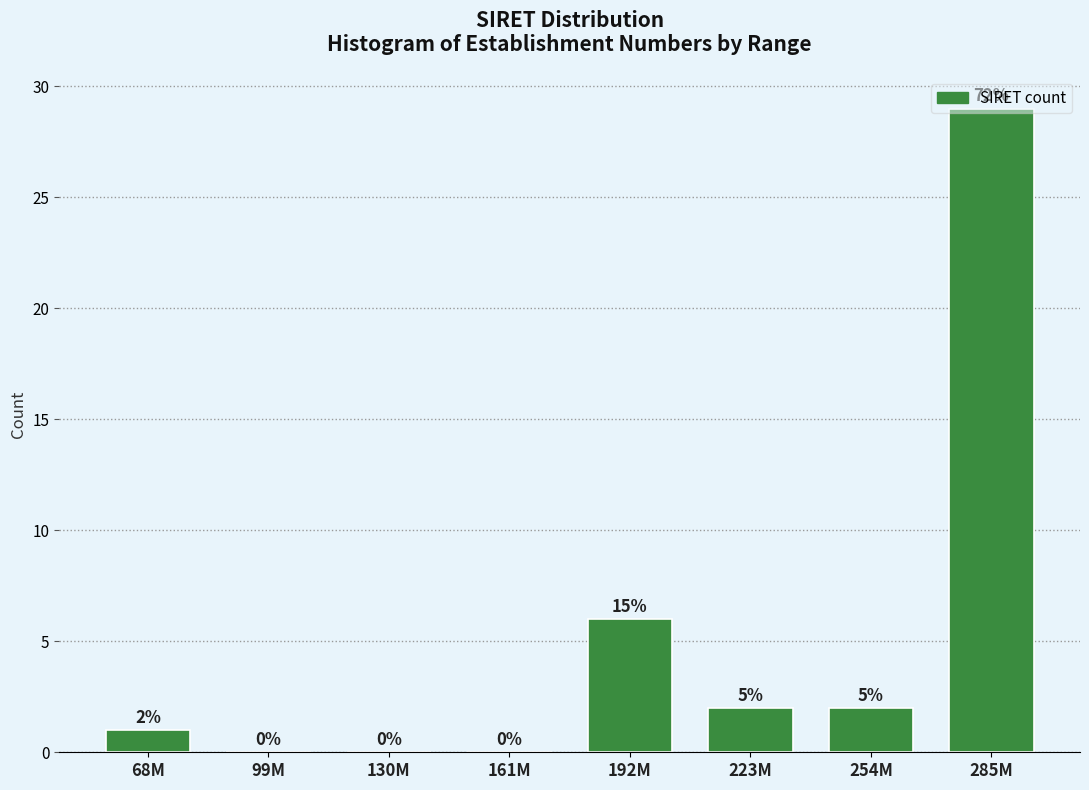

Which label corresponds to the largest value in the chart?

285M